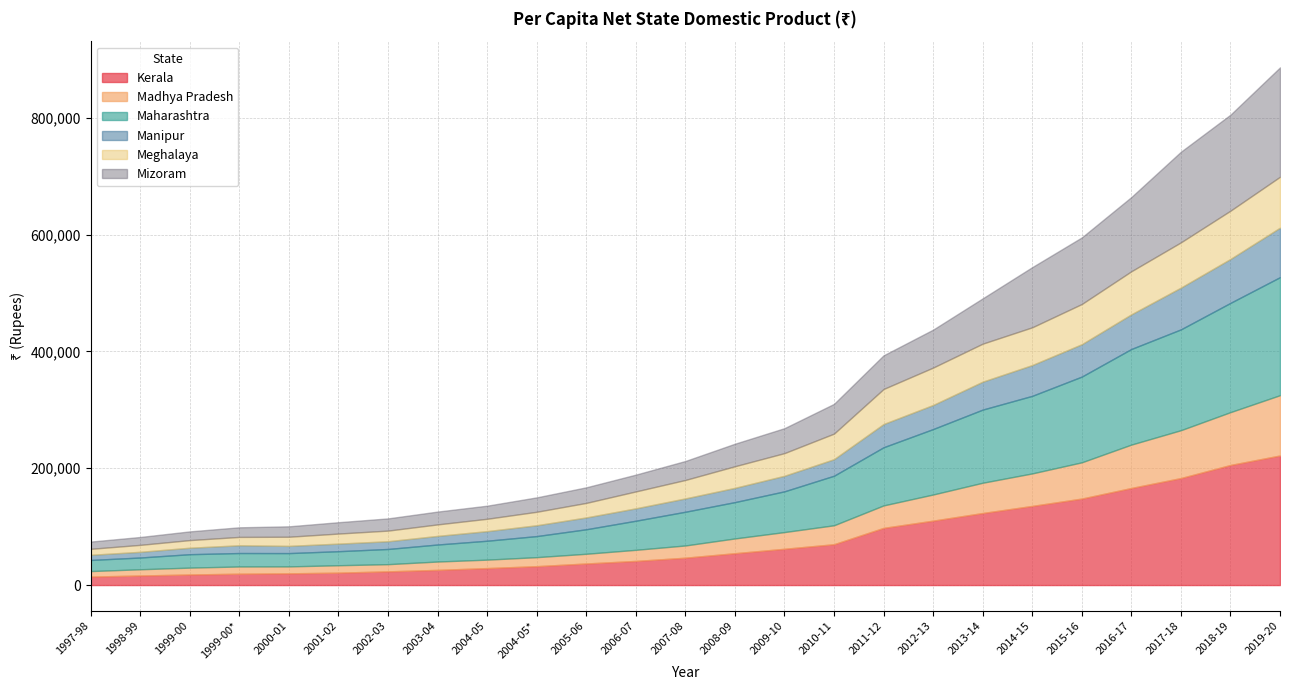

True or false: Maharashtra and Meghalaya intersect in this chart.

False